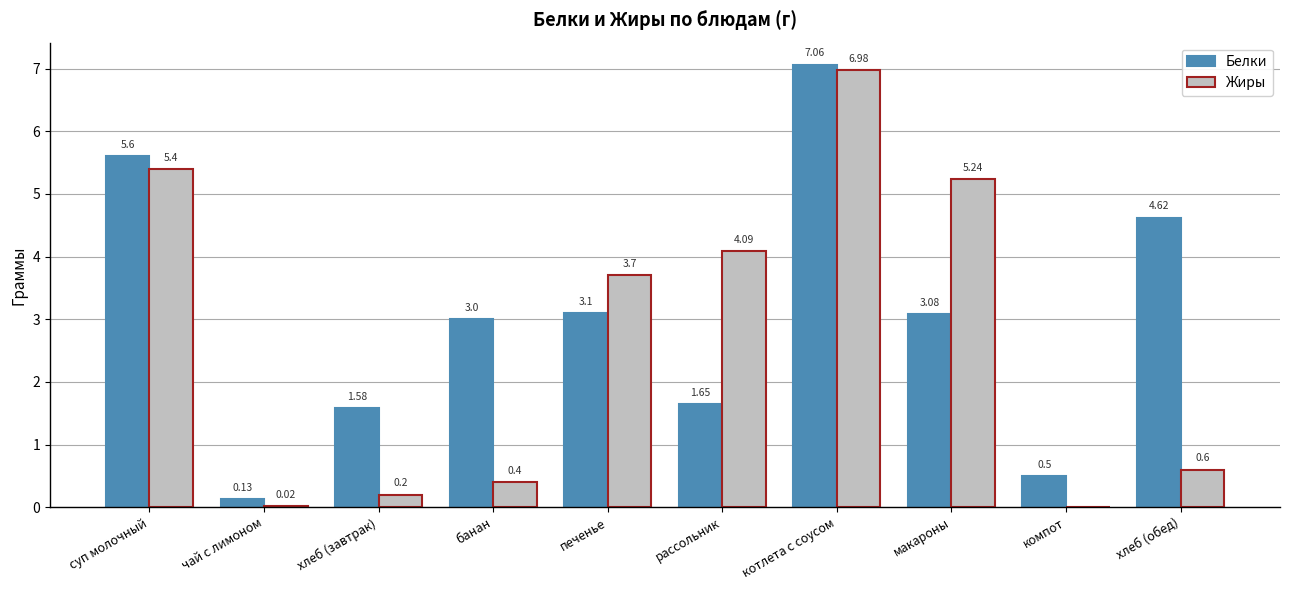

How many data points does each series have?

10